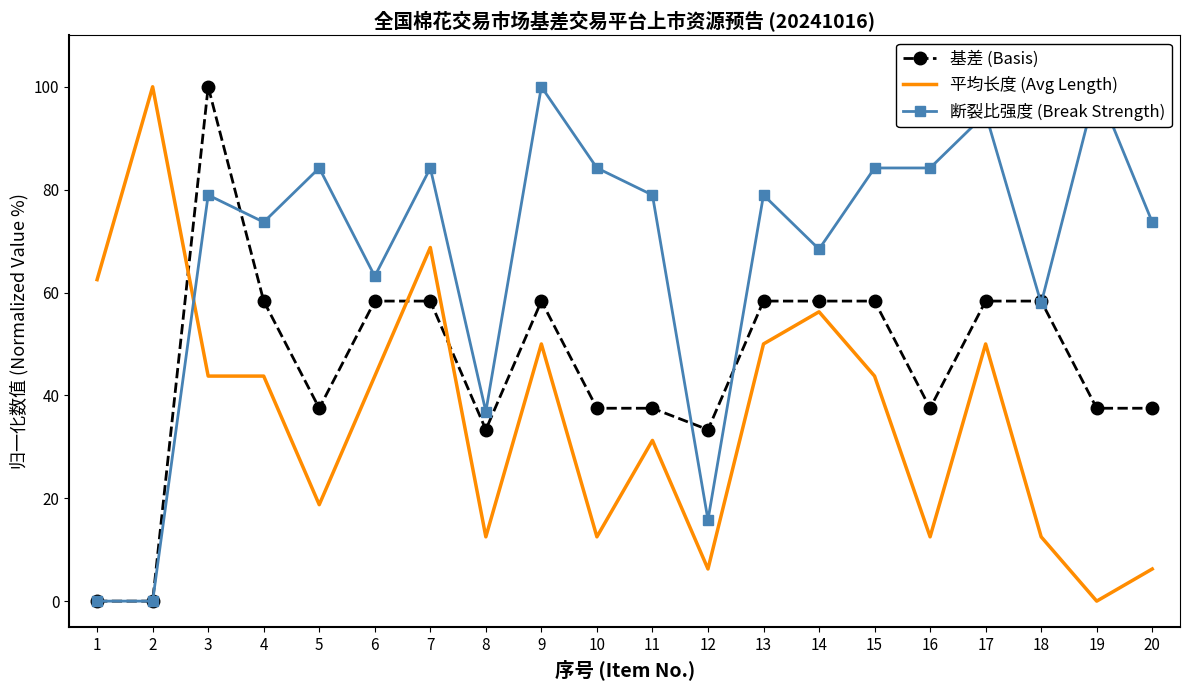

At how many categories does at least one series exceed 79?

10